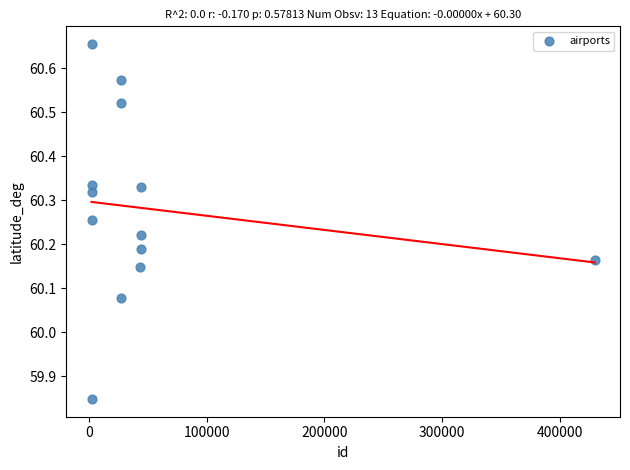

What is the range of X values (max minus min)?

427415.0